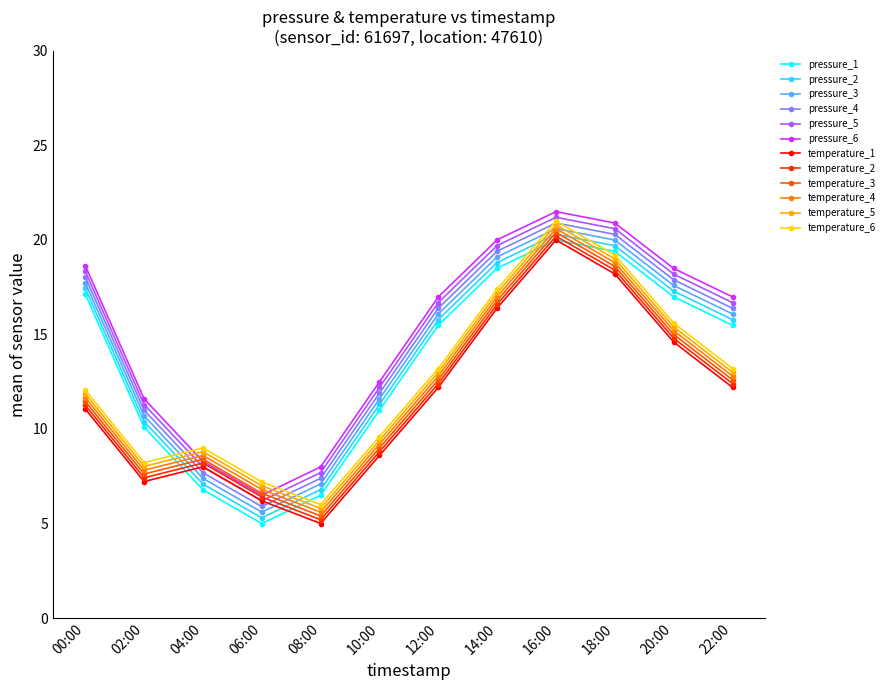

Between which two adjacent categories do temperature_1 and pressure_2 first intersect?

02:00 and 04:00